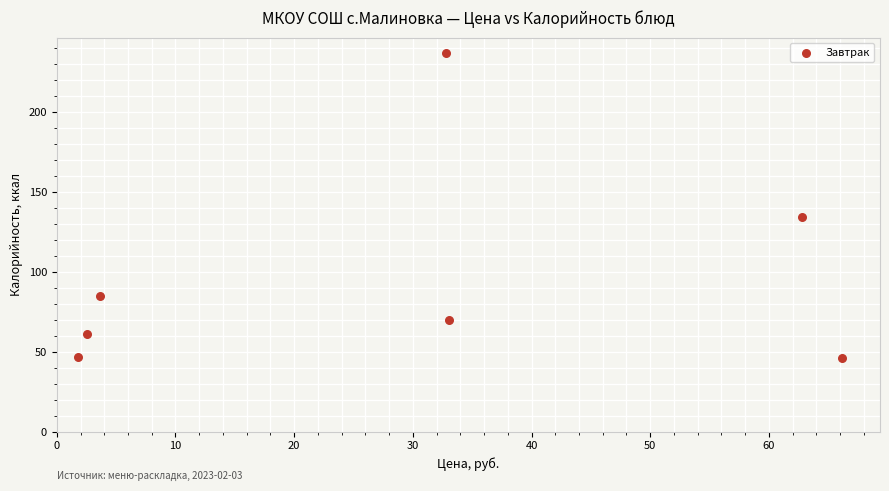

What Y value in the scatter plot is closest to 141?

134